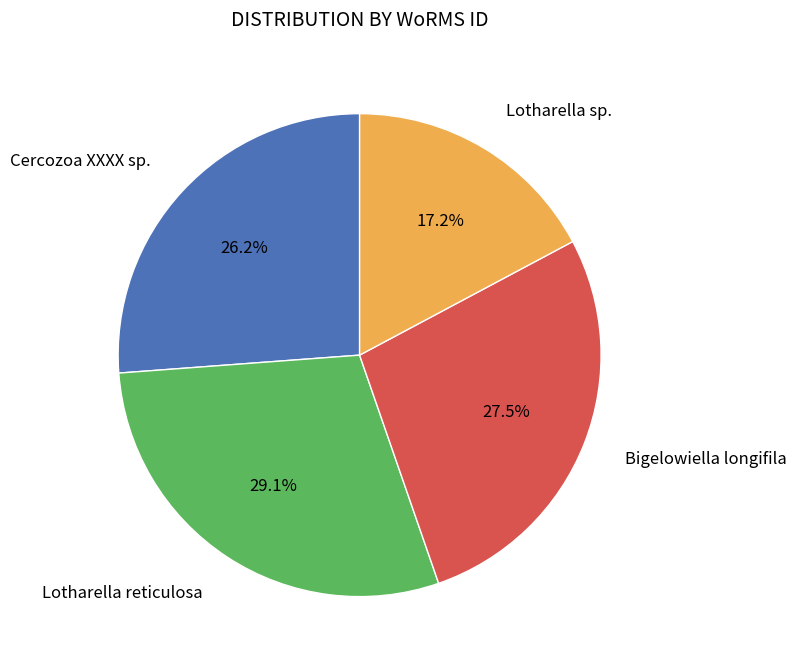

To the nearest percent, what is the difference between the largest and smallest slice percentages?

12%